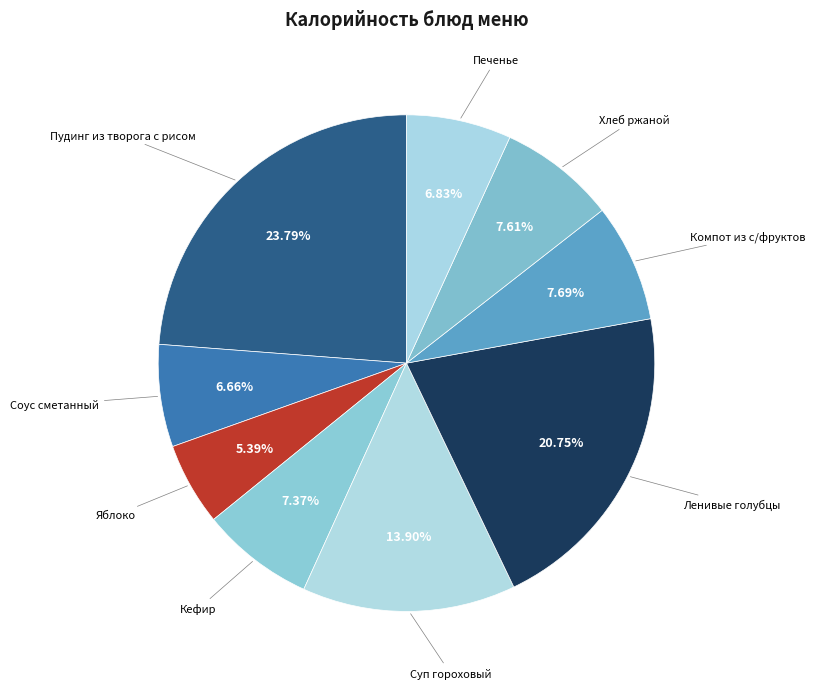

To the nearest percent, what percentage of the pie is Ленивые голубцы?

21%